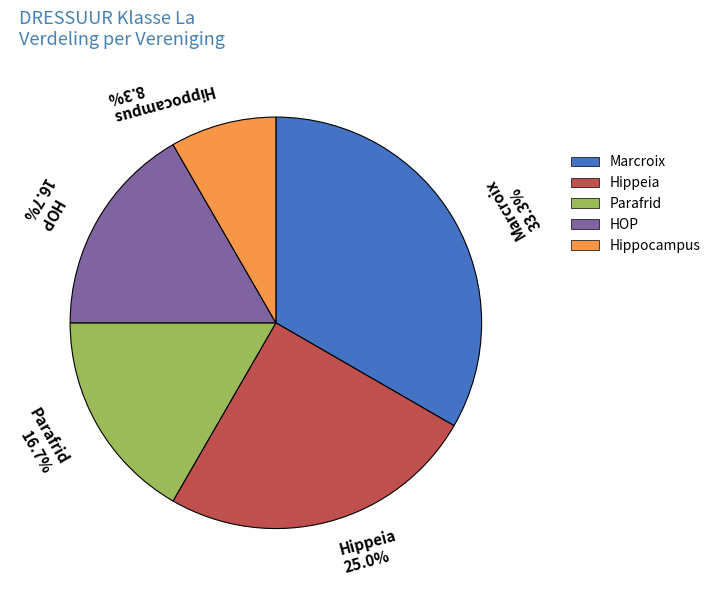

Count the number of slices in the pie.

5